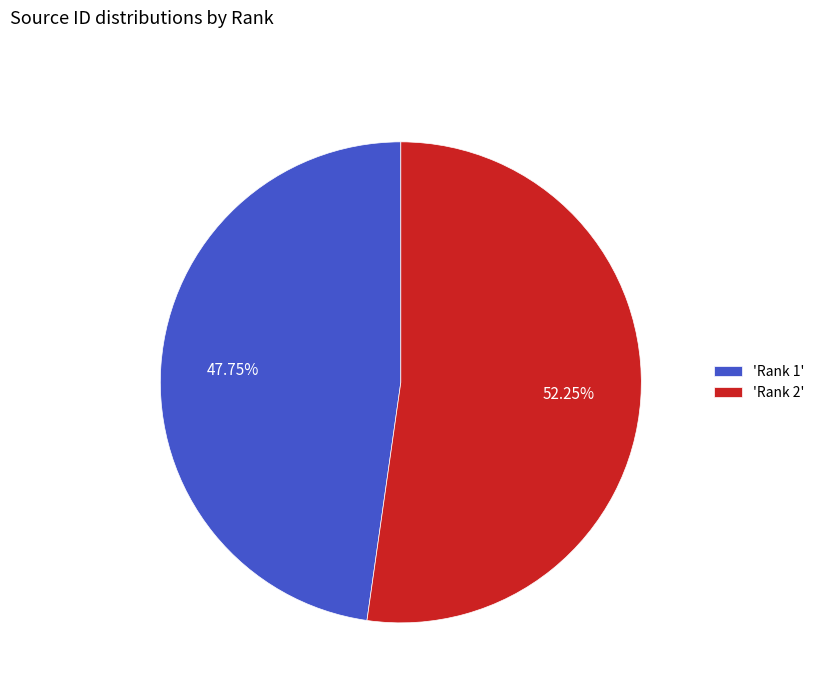

Is the sum of 'Rank 2' and 'Rank 1' greater than half?

Yes